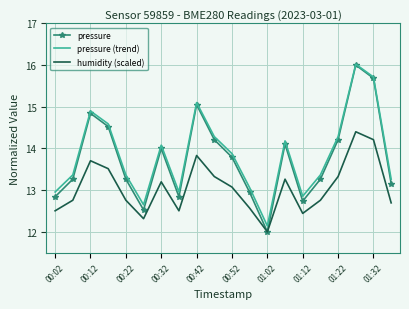

How many values in the pressure (trend) series exceed 13?

15